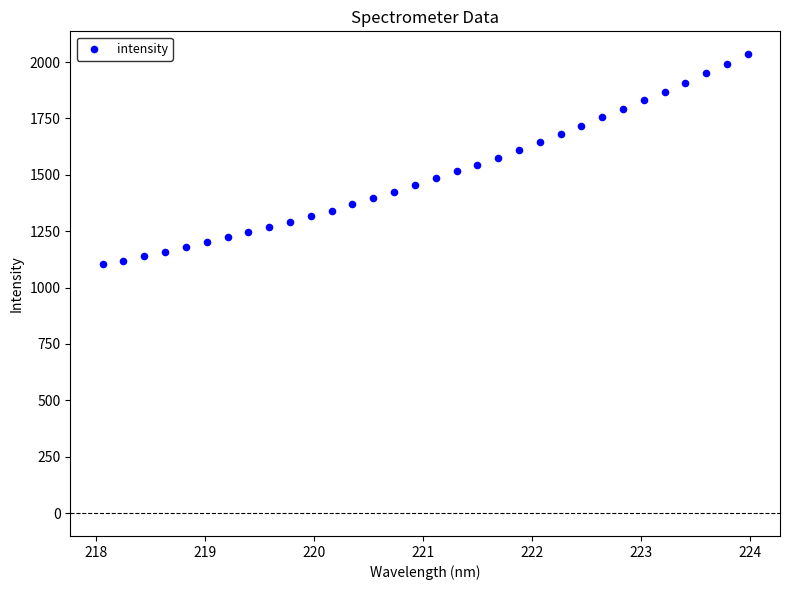

What is the range of X values (max minus min)?

5.9